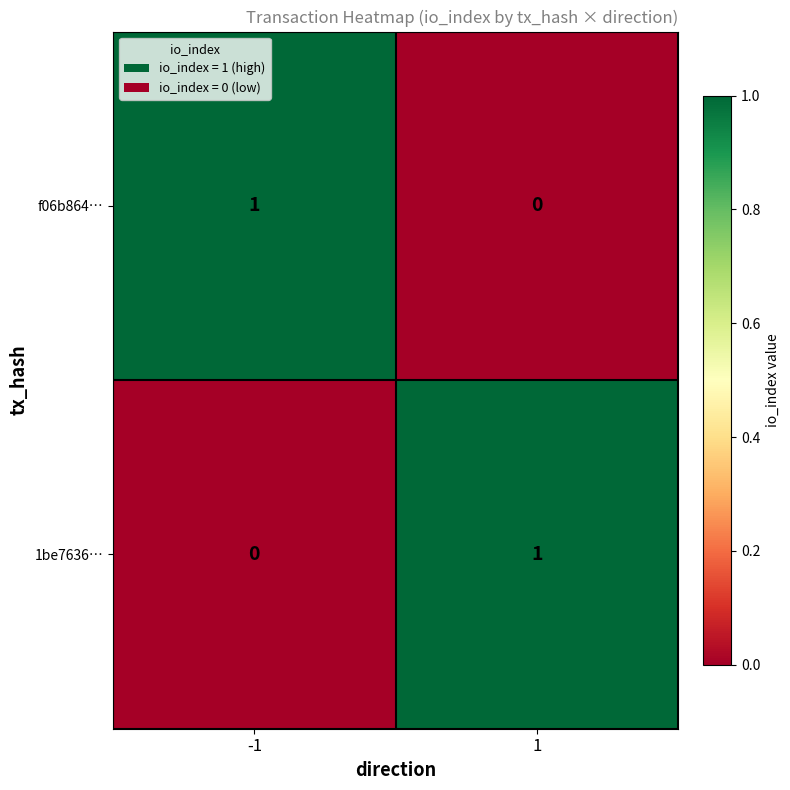

Is the value of f06b864… at -1 greater than the value of 1be7636… at -1?

Yes